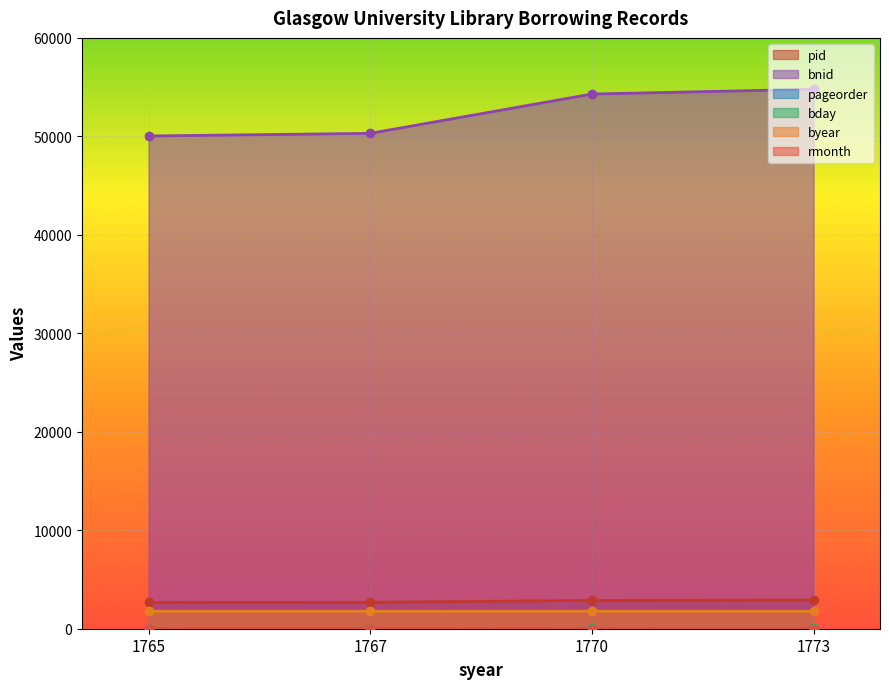

What are all the series names shown in the legend?

pid, bnid, pageorder, bday, byear, rmonth